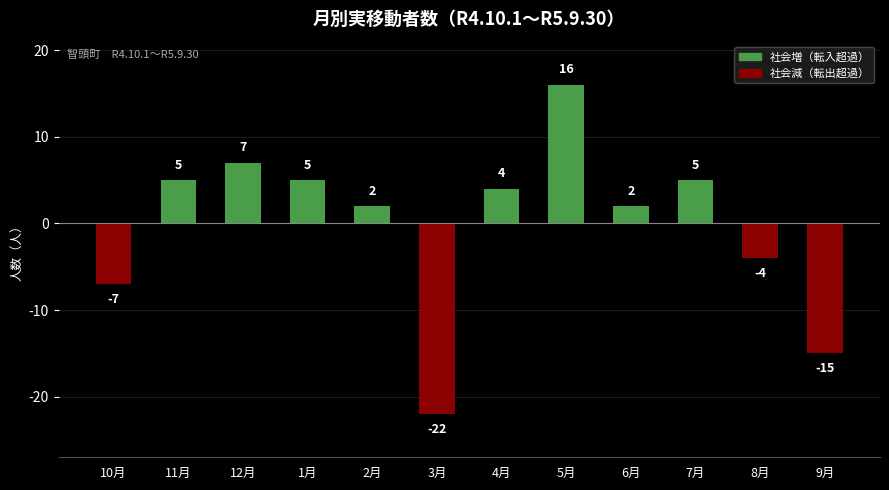

What is the label of the 10th bar from the right?

12月